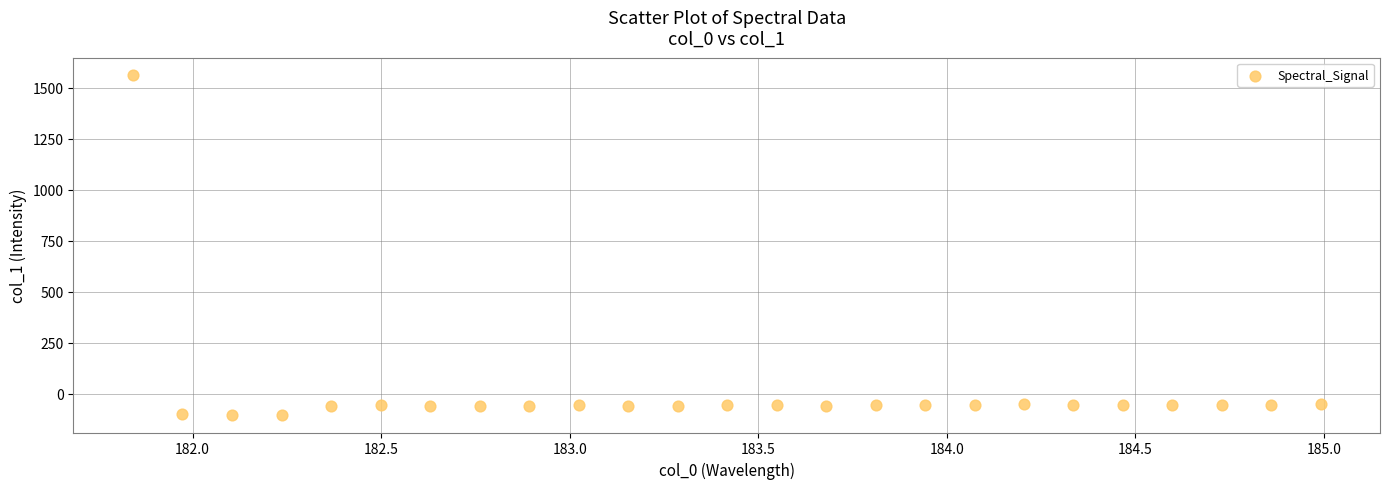

What is the range of X values (max minus min)?

3.1